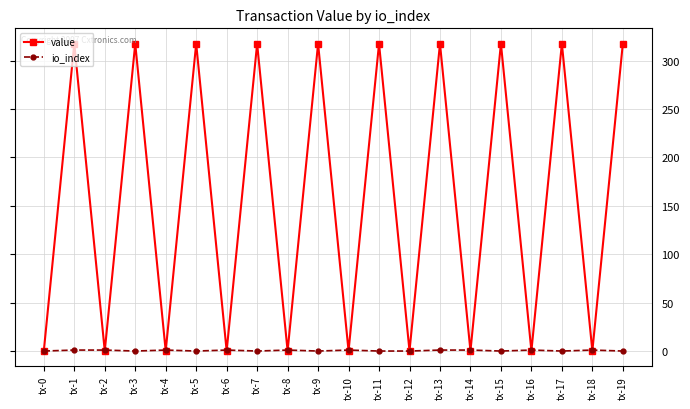

Where is the first local maximum for value?

tx-1